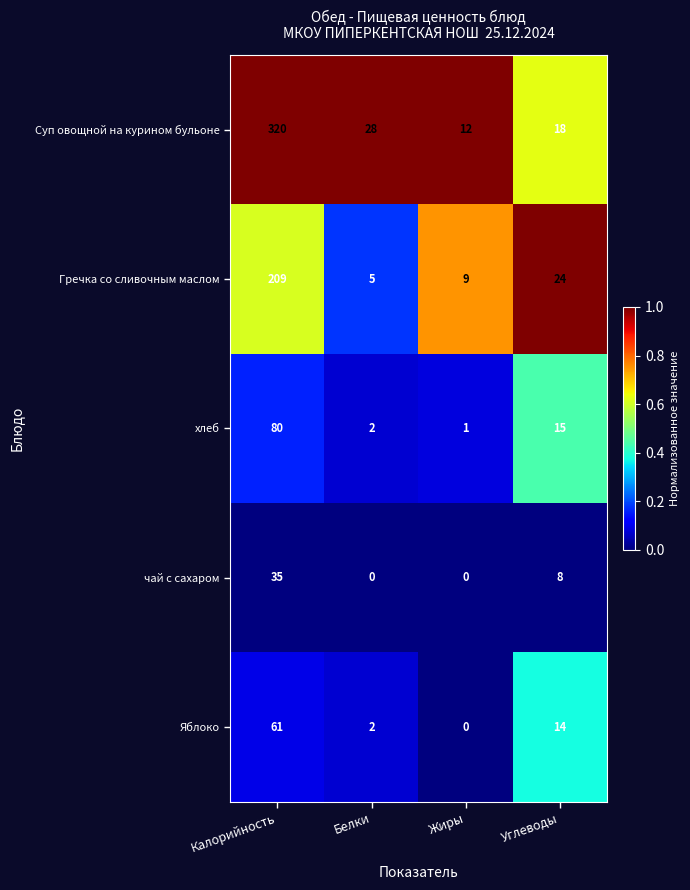

Reading left to right, extract all data points from this chart.

Суп овощной на курином бульоне: Калорийность=320	Белки=28	Жиры=12	Углеводы=18
Гречка со сливочным маслом: Калорийность=209	Белки=5	Жиры=9	Углеводы=24
хлеб: Калорийность=80	Белки=2	Жиры=1	Углеводы=15
чай с сахаром: Калорийность=35	Белки=0	Жиры=0	Углеводы=8
Яблоко: Калорийность=61	Белки=2	Жиры=0	Углеводы=14